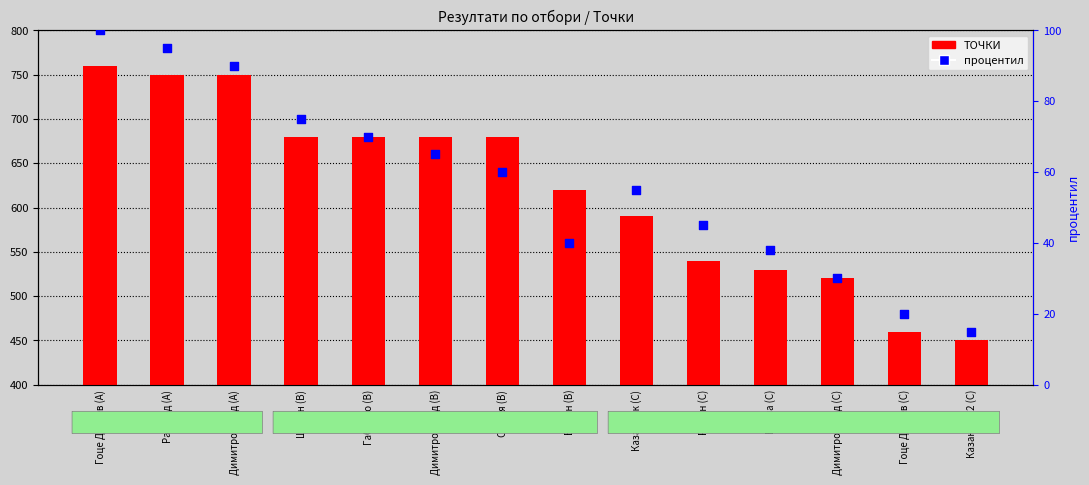

Is the value of процентил at Габрово (В) greater than the value of ТОЧКИ at Гоце Делчев (А)?

No